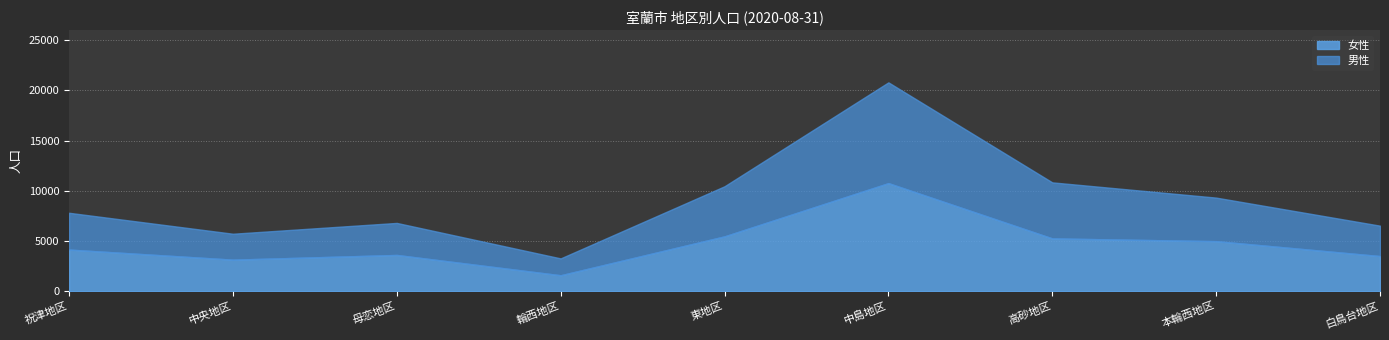

Which series has the largest range (max minus min)?

女性